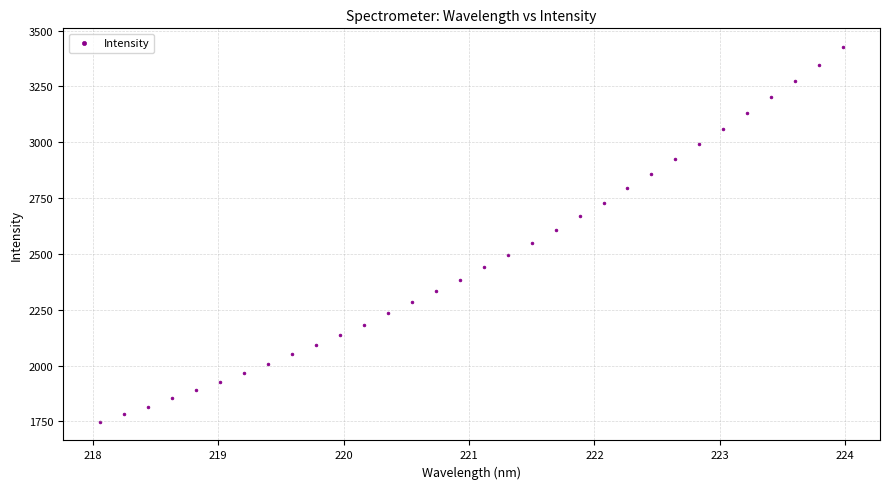

What is the range of X values (max minus min)?

5.9